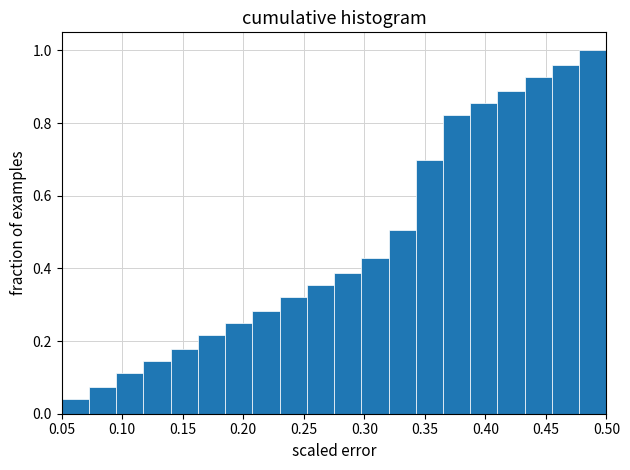

Reading left to right, list every bar in this chart as the range it spans on the x-axis followed by its height. Neither the bar edges nor the heights are printed on the chart, so give them approximately, as read against the axes.

0.050 to 0.075: 0.04
0.075 to 0.095: 0.08
0.095 to 0.120: 0.12
0.120 to 0.140: 0.14
0.140 to 0.165: 0.18
0.165 to 0.185: 0.22
0.185 to 0.210: 0.26
0.210 to 0.230: 0.28
0.230 to 0.255: 0.32
0.255 to 0.275: 0.36
0.275 to 0.300: 0.38
0.300 to 0.320: 0.42
0.320 to 0.345: 0.50
0.345 to 0.365: 0.70
0.365 to 0.390: 0.82
0.390 to 0.410: 0.86
0.410 to 0.435: 0.88
0.435 to 0.455: 0.92
0.455 to 0.480: 0.96
0.480 to 0.500: 1.00